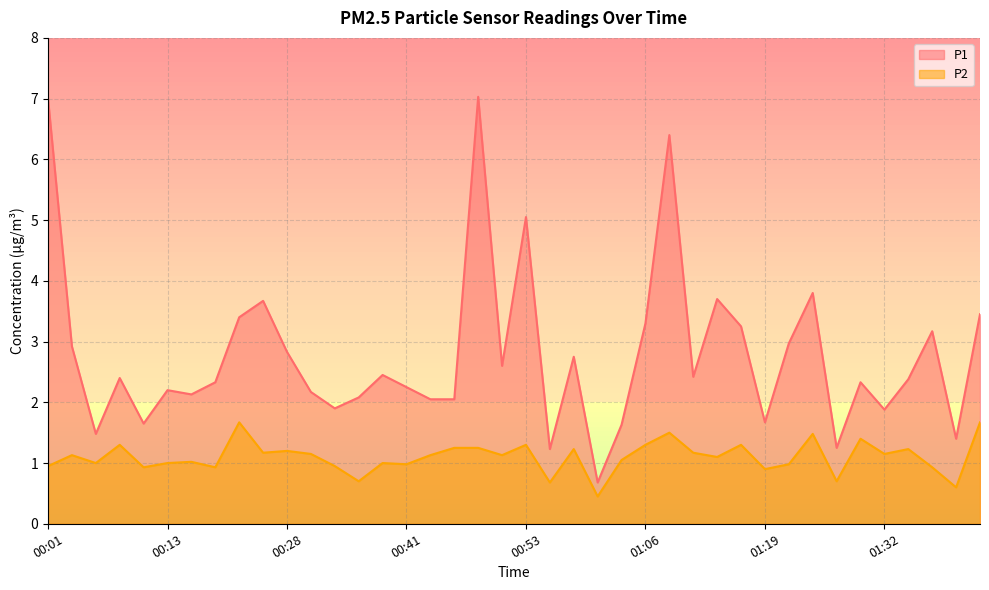

What is the label of the 24th point from the right?

00:43